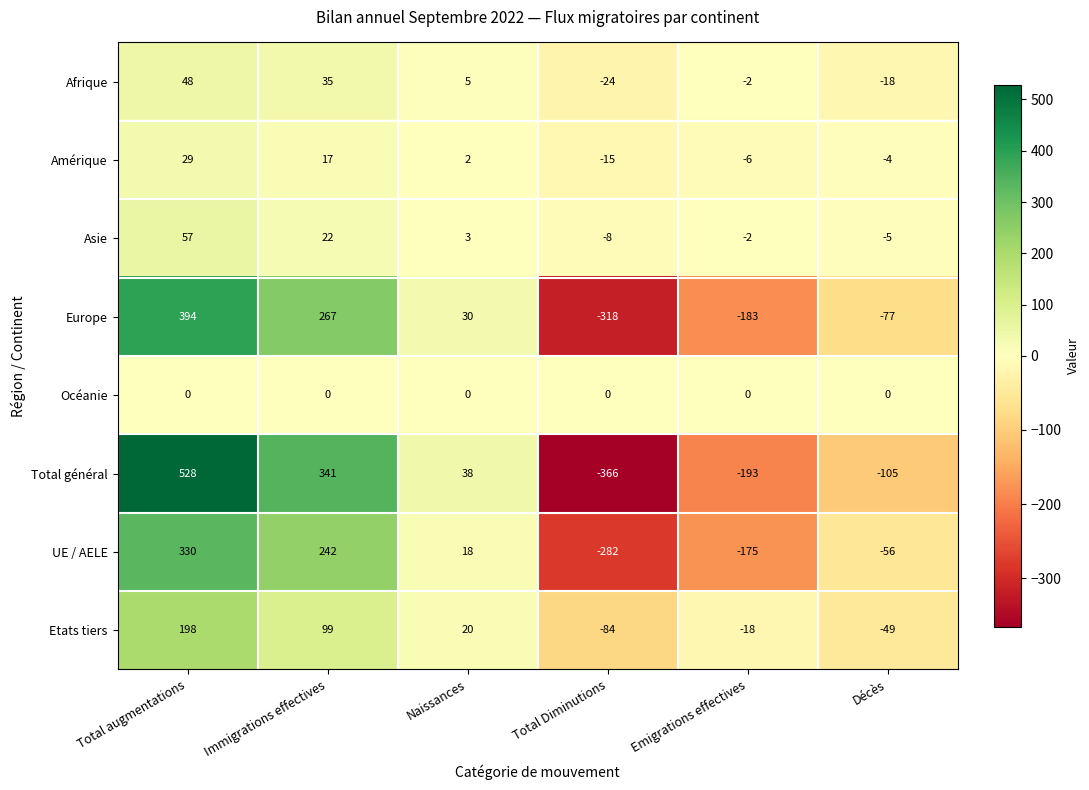

Which category has the lowest value in the UE / AELE series?

Total Diminutions